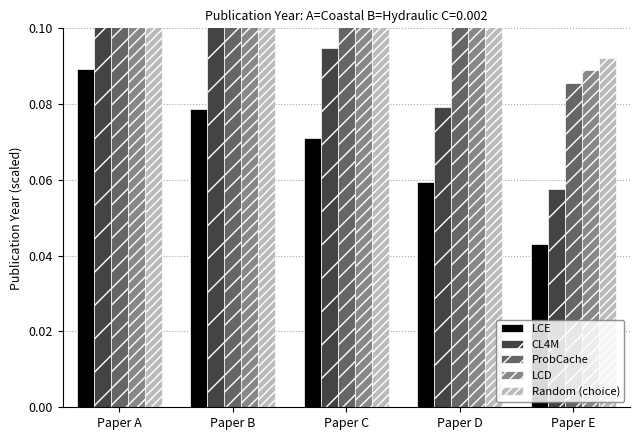

What is the value of the CL4M bar at the 2nd from the left?

0.1